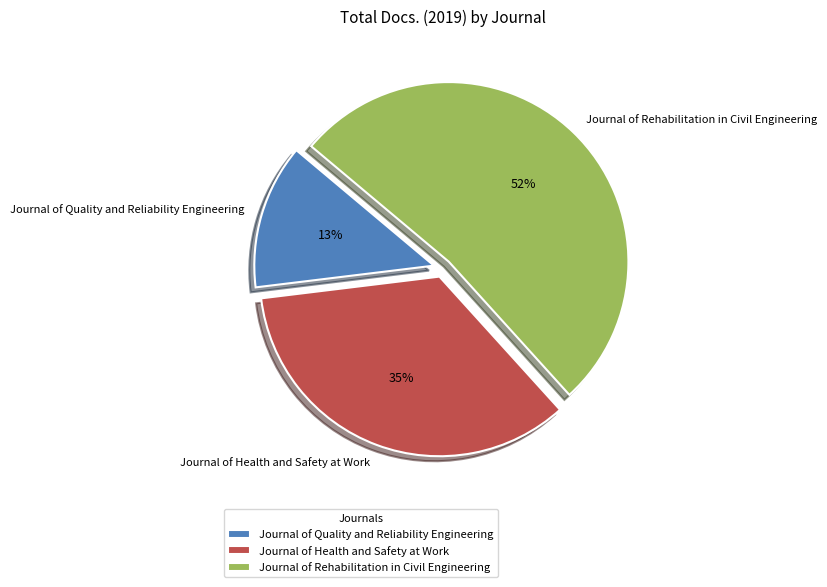

Rank the categories by value from highest to lowest.

Journal of Rehabilitation in Civil Engineering, Journal of Health and Safety at Work, Journal of Quality and Reliability Engineering